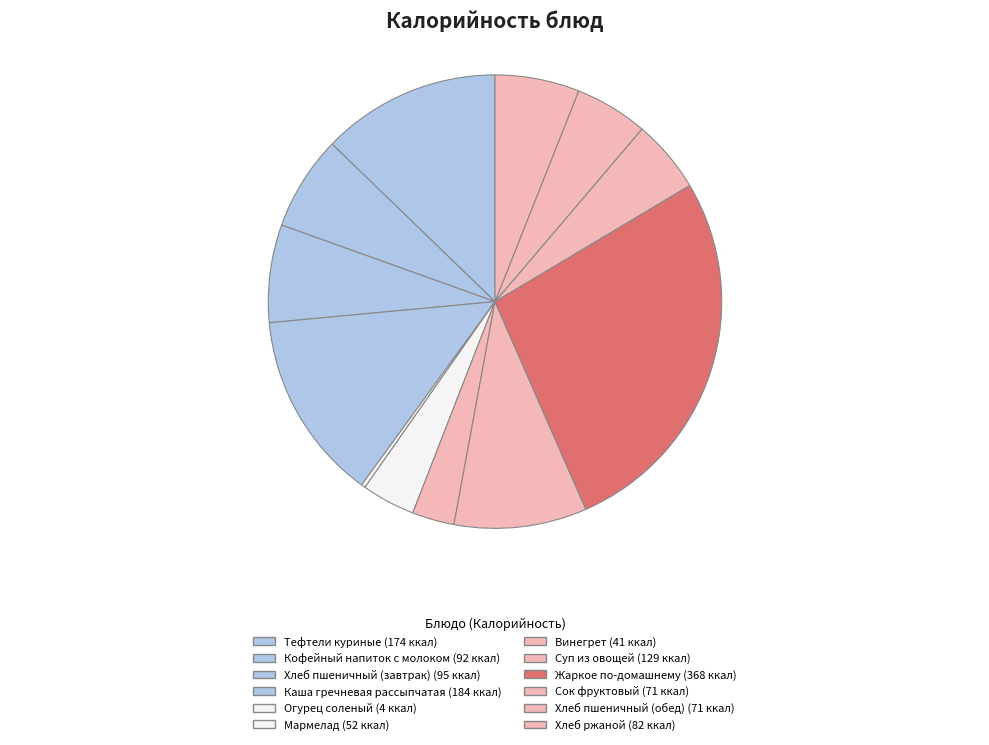

Combined, do Мармелад and Тефтели куриные account for over 50%?

No